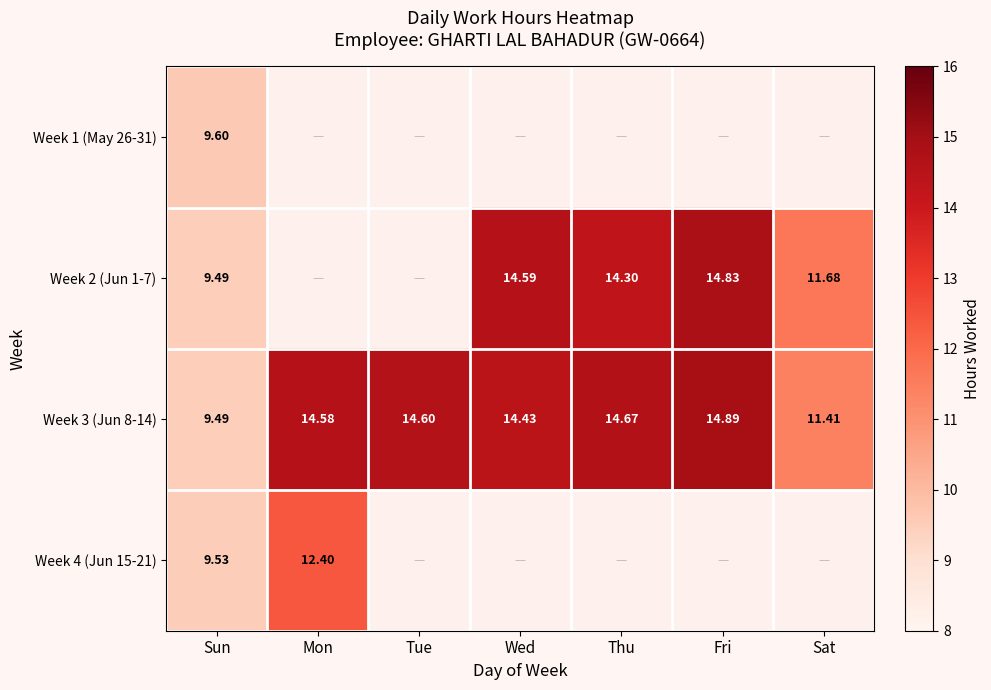

Count the number of data series in this chart.

4